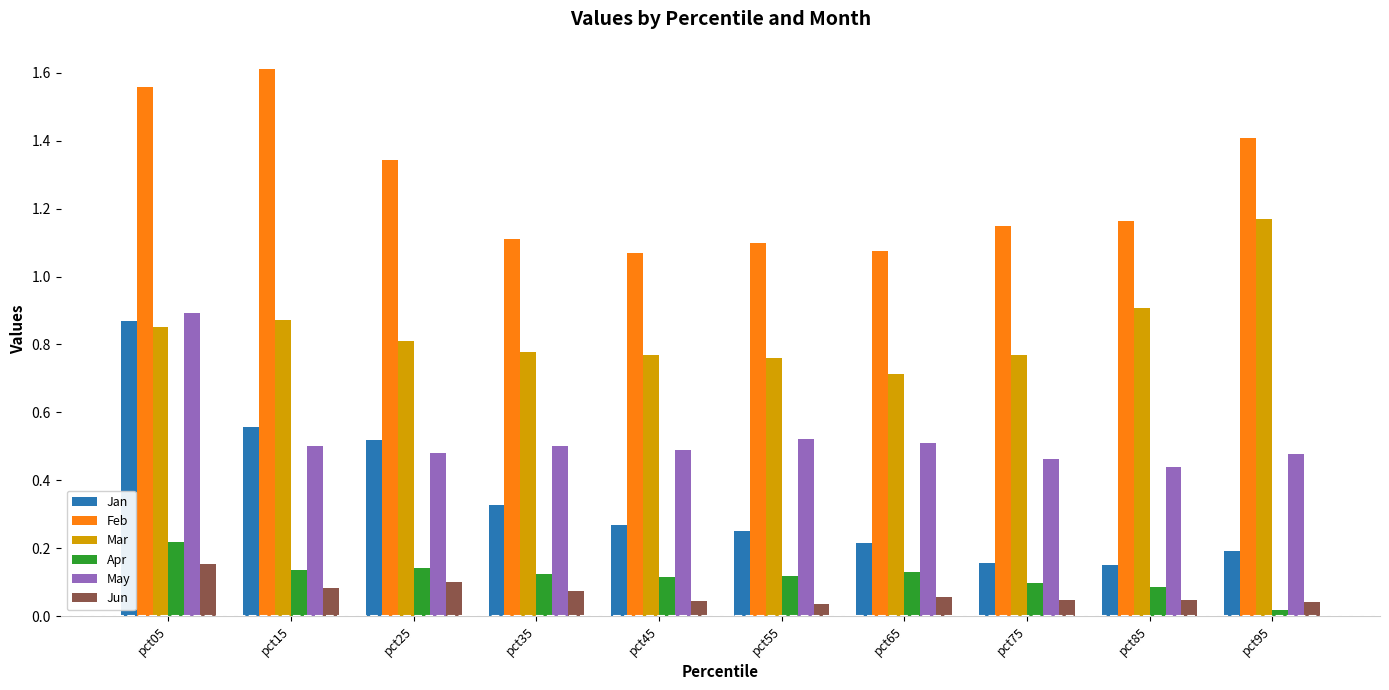

How many Jan values are between 0 and 1?

10